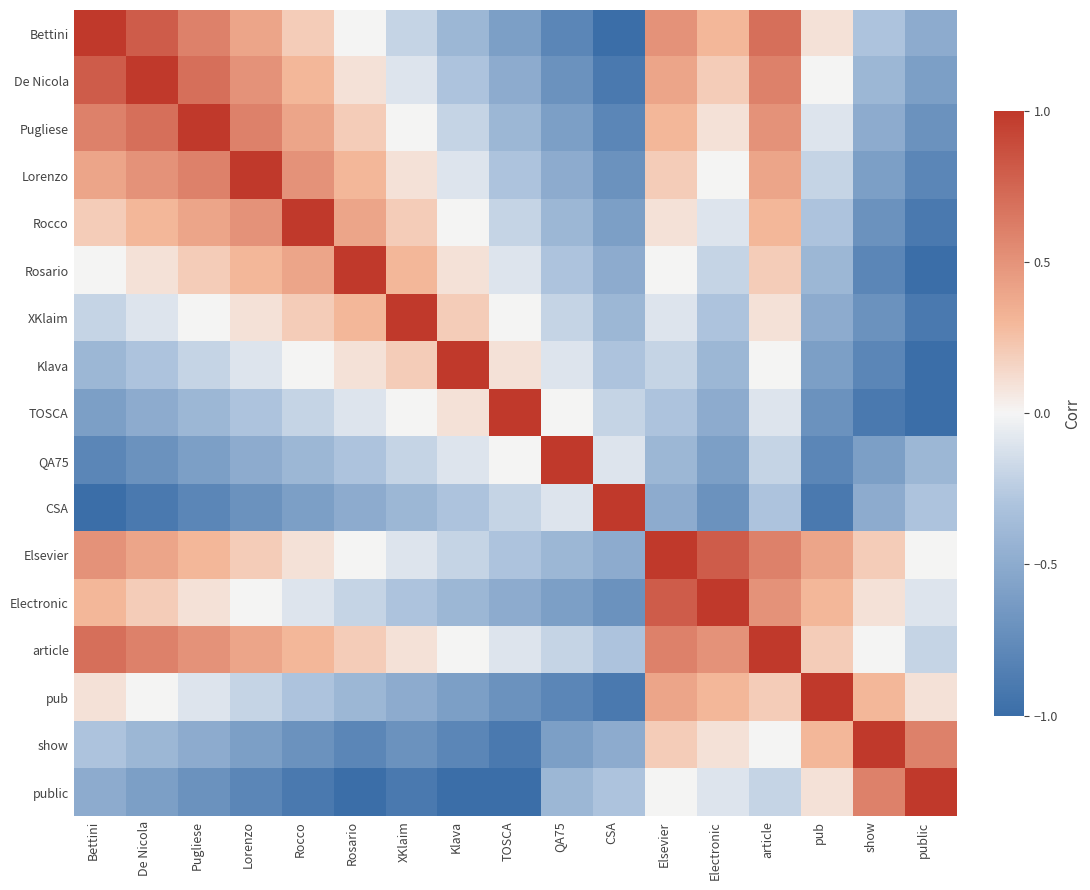

What is the difference between the highest and lowest values at public?

2.0